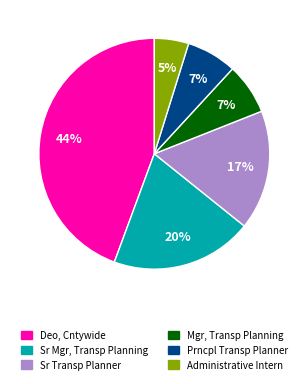

To the nearest percent, what is the average slice percentage?

17%